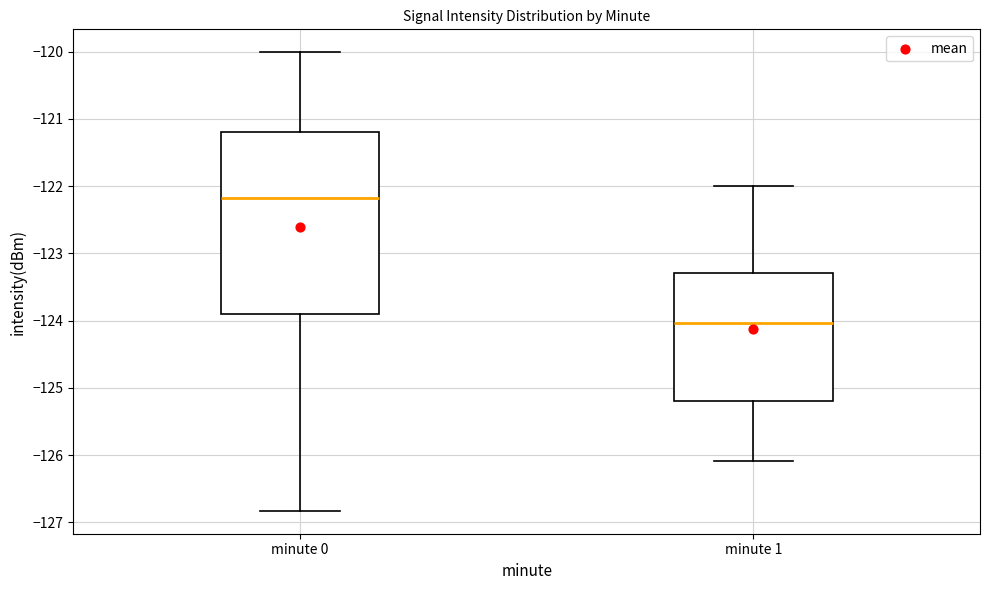

Which box has the highest median line?

minute 0